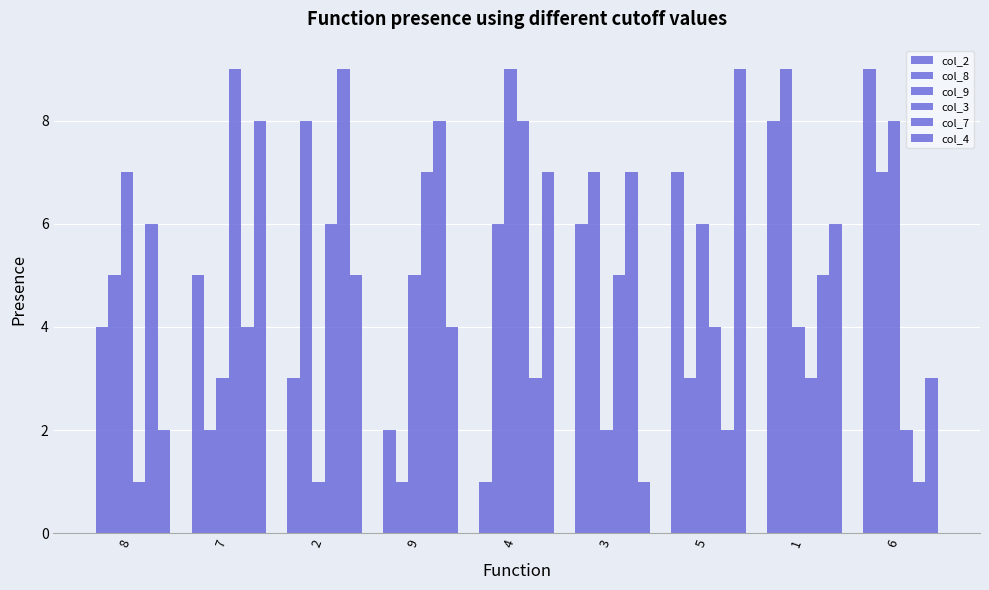

What is the approximate value of col_3 at 9?

7